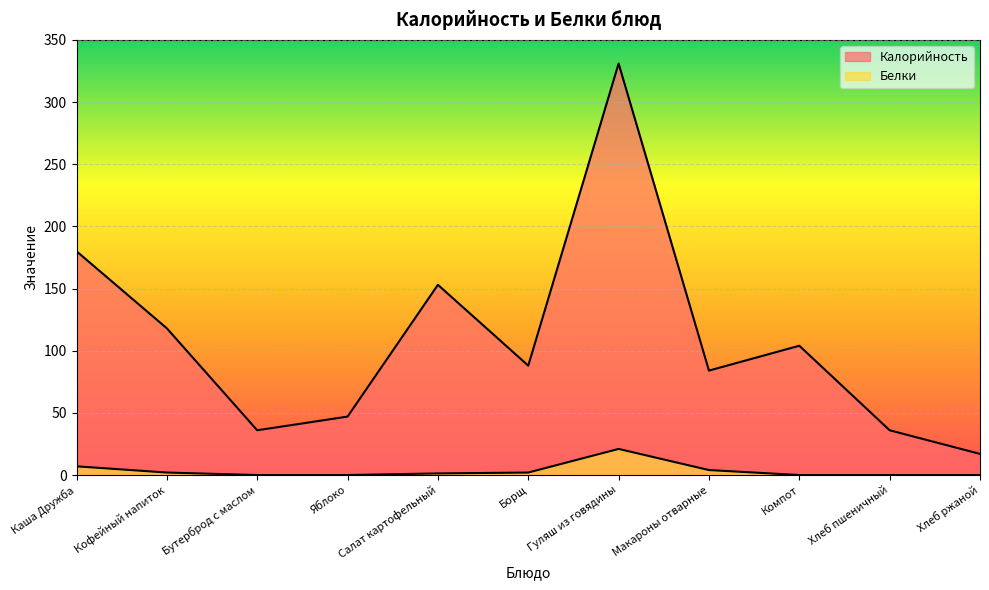

What position from the right is Бутерброд с маслом?

9